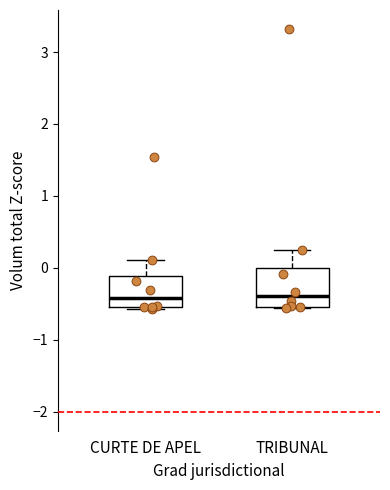

Which box is the tallest, from its lower edge to its upper edge?

TRIBUNAL